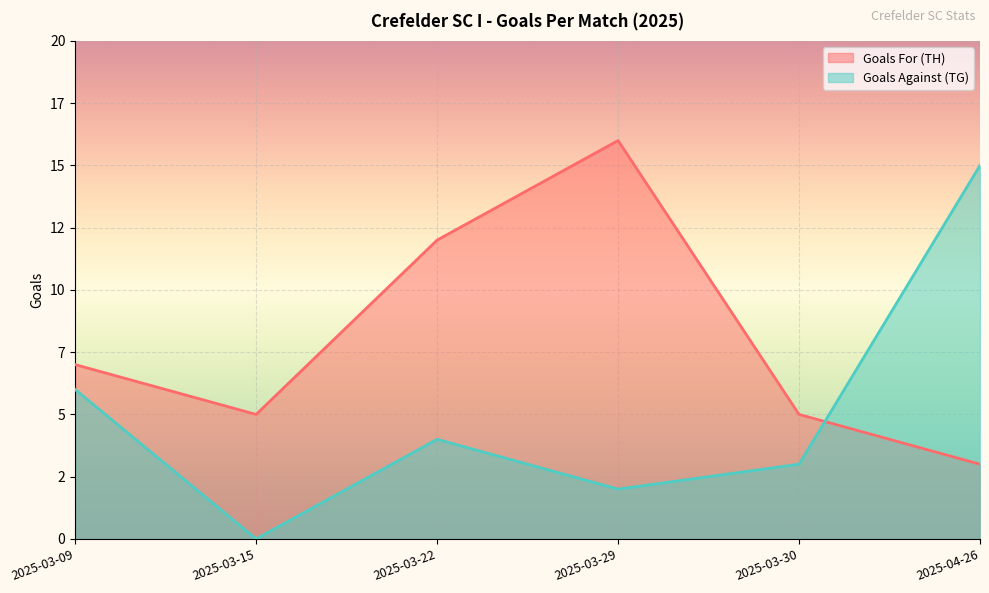

What is the sum of the Goals For (TH) values at 2025-04-26 and 2025-03-15?

8